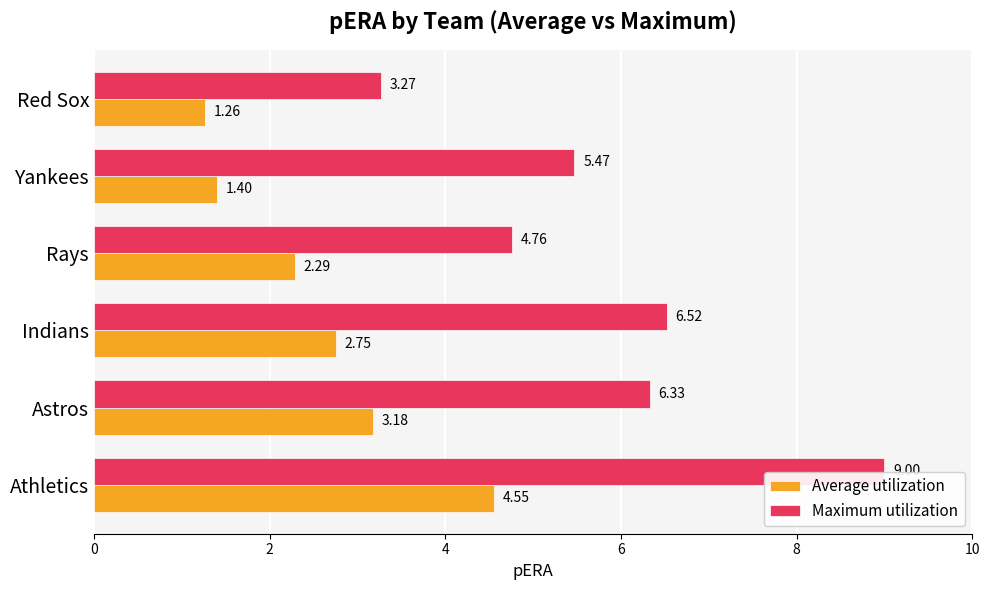

At which label is Average utilization closest to 2?

Rays